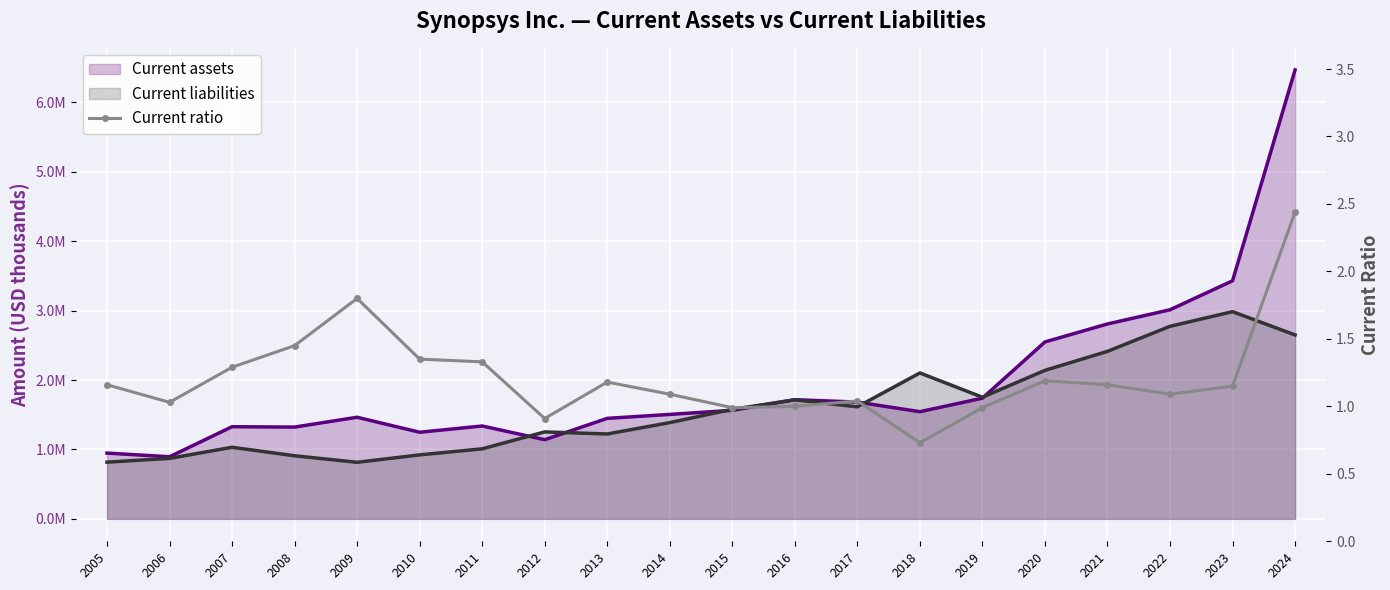

At which label does Current liabilities first exceed 1578353?

2016